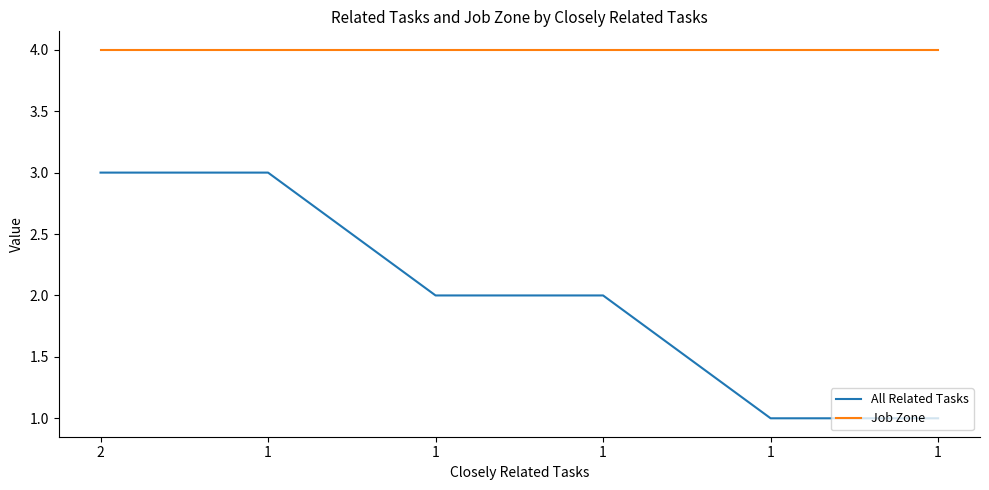

What is the difference between the maximum and minimum values in the All Related Tasks series?

2